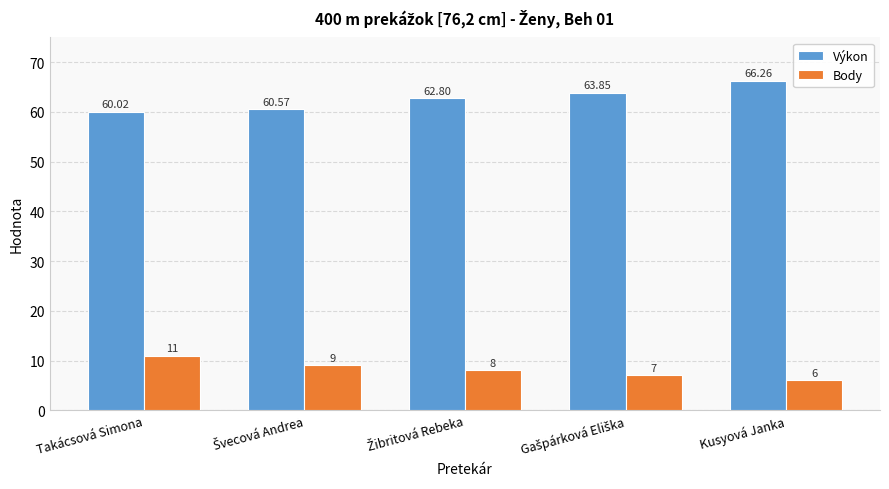

What is the average value of the Výkon series?

62.7